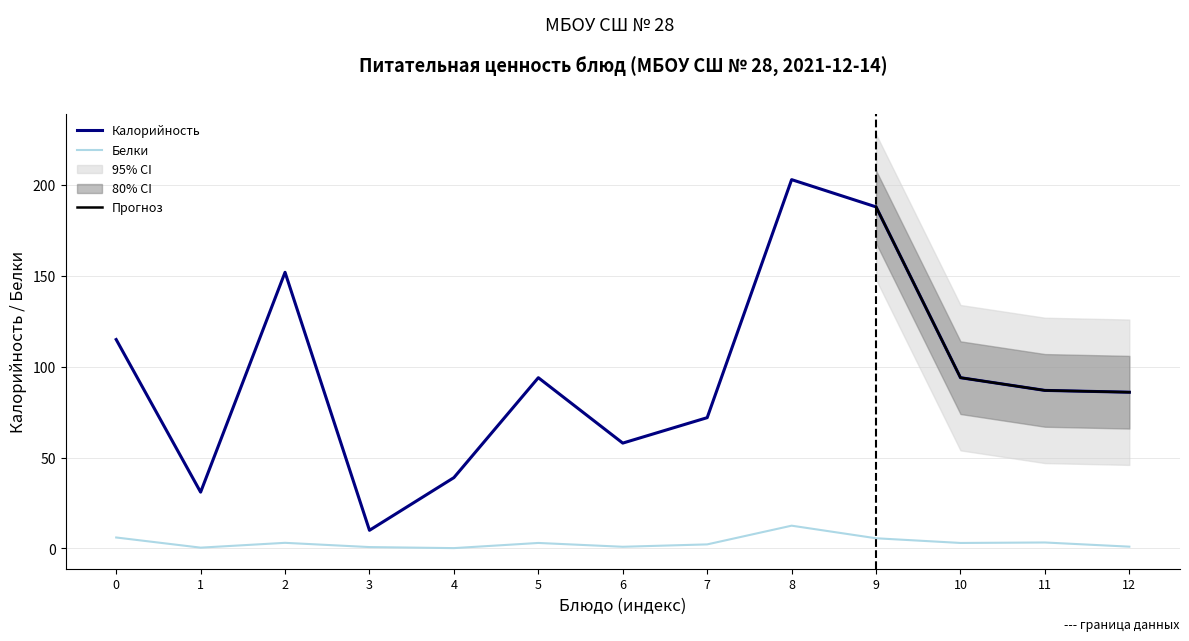

How many series are shown in this chart?

2